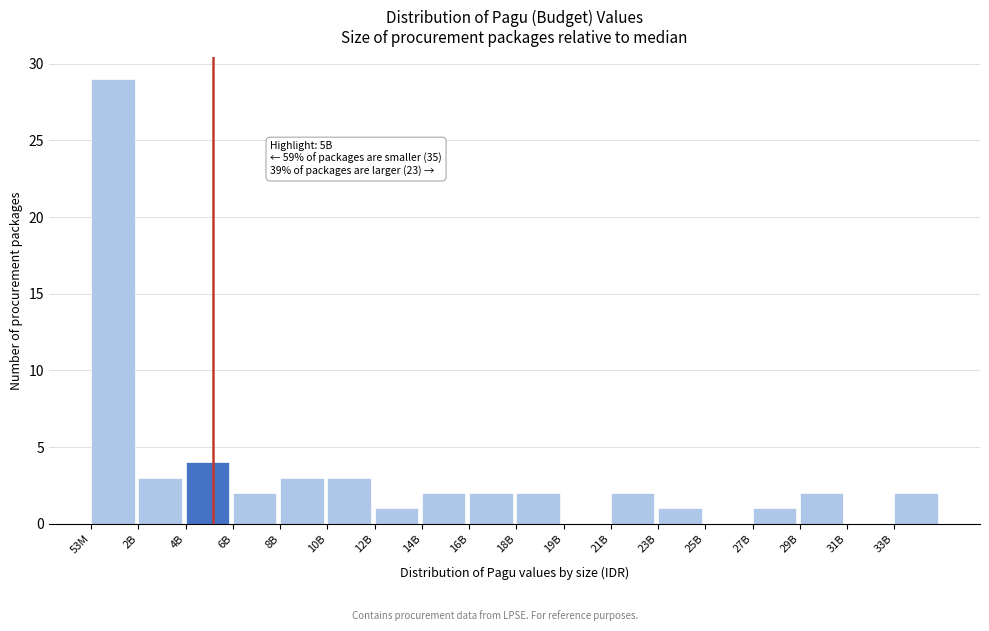

Reading right to left, what are all the values shown in this chart?

33B=2	31B=0	29B=2	27B=1	25B=0	23B=1	21B=2	19B=0	18B=2	16B=2	14B=2	12B=1	10B=3	8B=3	6B=2	4B=4	2B=3	53M=29